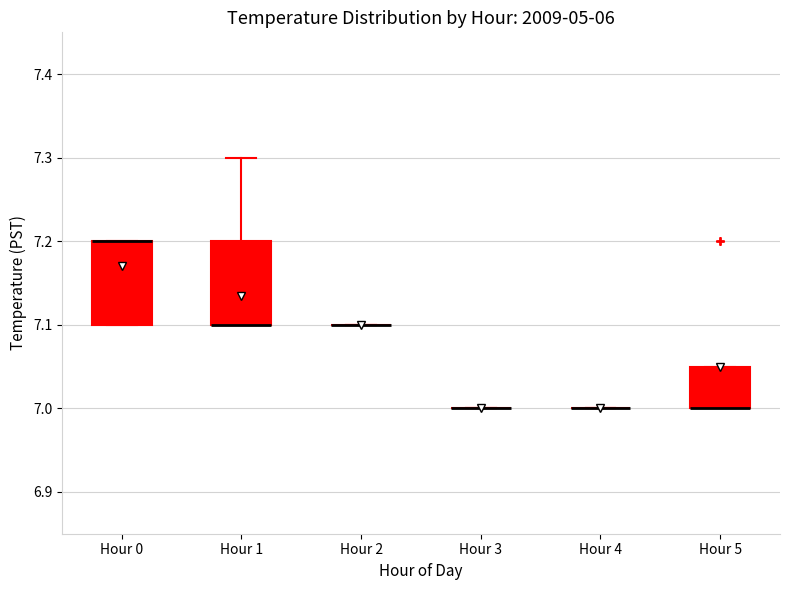

Reading left to right, transcribe this box plot: for each box, give where its median line is, the range the box spans, and where its two whiskers end, as read against the y-axis. The values are not printed on the chart, so give them approximately, as read against the axis.

Hour 0: median 7.20 (drawn on the box's upper edge), box 7.10 to 7.20, whiskers 7.10 to 7.20
Hour 1: median 7.10 (drawn on the box's lower edge), box 7.10 to 7.20, whiskers 7.10 to 7.30
Hour 2: box collapsed to a line at 7.10, whiskers 7.10 to 7.10
Hour 3: box collapsed to a line at 7.00, whiskers 7.00 to 7.00
Hour 4: box collapsed to a line at 7.00, whiskers 7.00 to 7.00
Hour 5: median 7.00 (drawn on the box's lower edge), box 7.00 to 7.05, whiskers 7.00 to 7.05